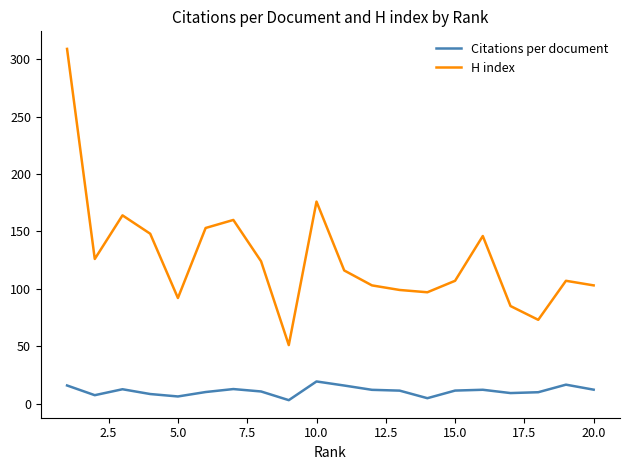

Rank the series by their maximum value, from lowest to highest.

Citations per document, H index